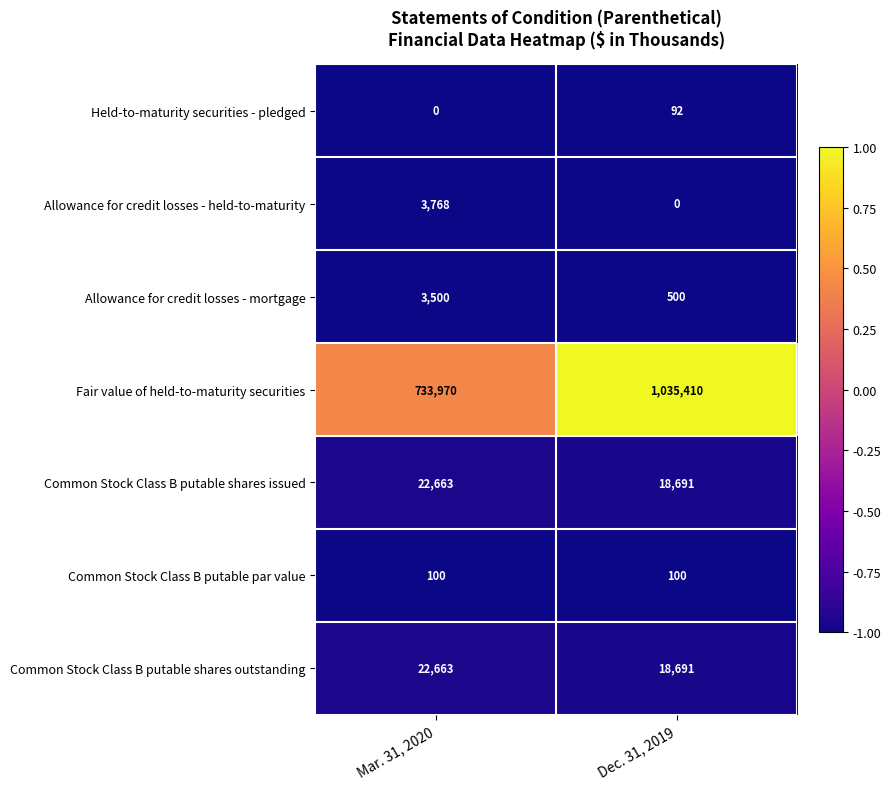

What is the spread (max minus min) of values at Dec. 31, 2019?

1035410